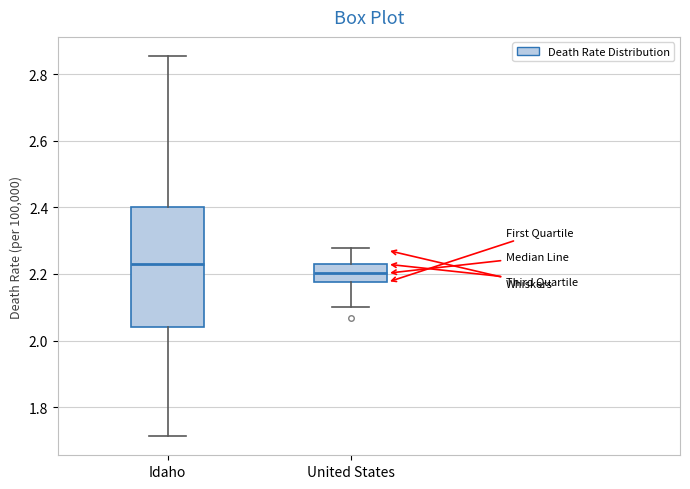

Comparing the boxes themselves (not the whiskers), which one is the tallest?

Idaho